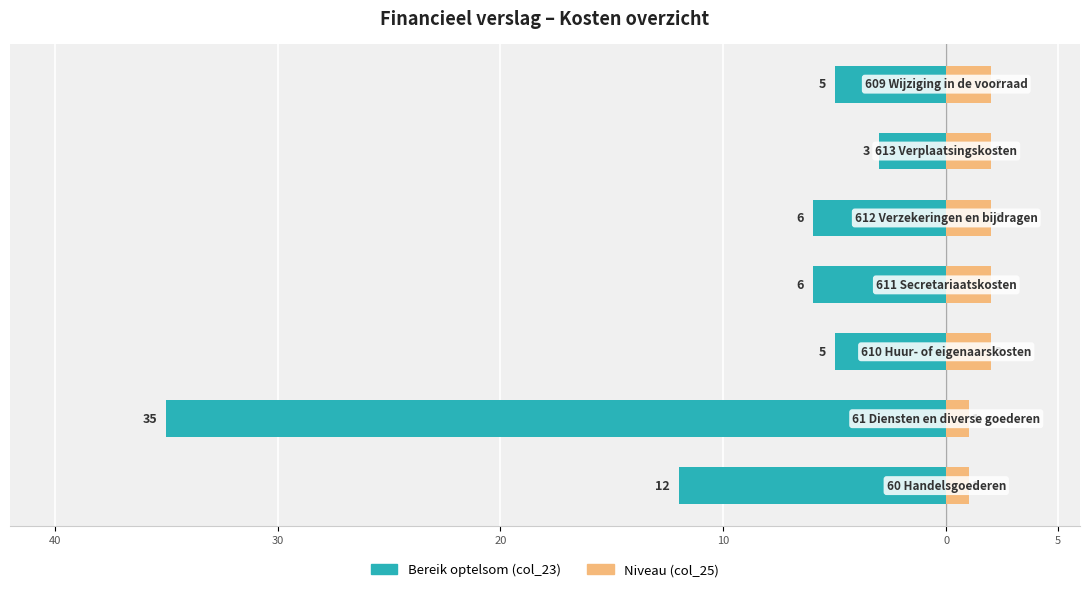

Are the bars horizontal?

Yes